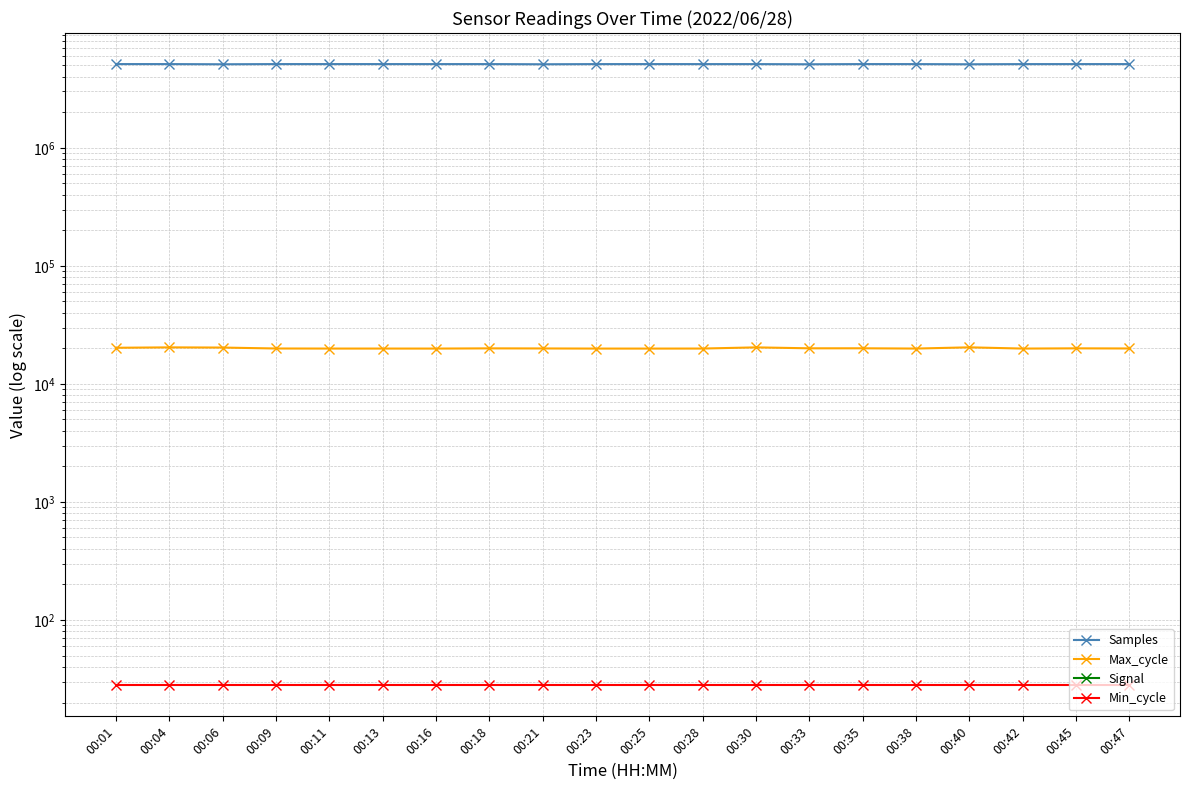

True or false: Signal and Samples cross at least once.

False